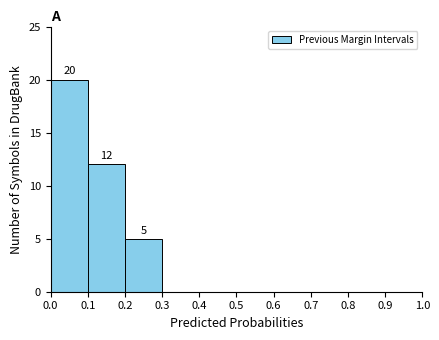

Over which range of the x-axis is the bar tallest?

0.0 to 0.1